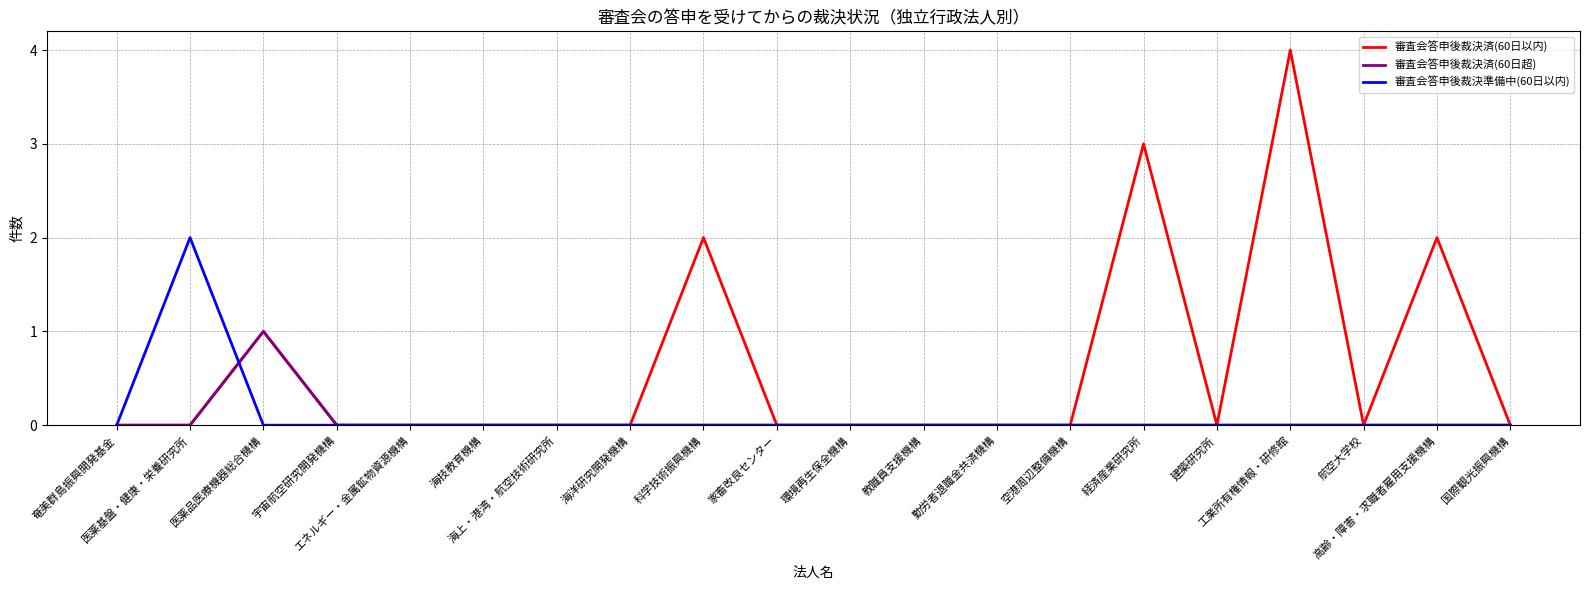

What position from the left is 医薬品医療機器総合機構?

3